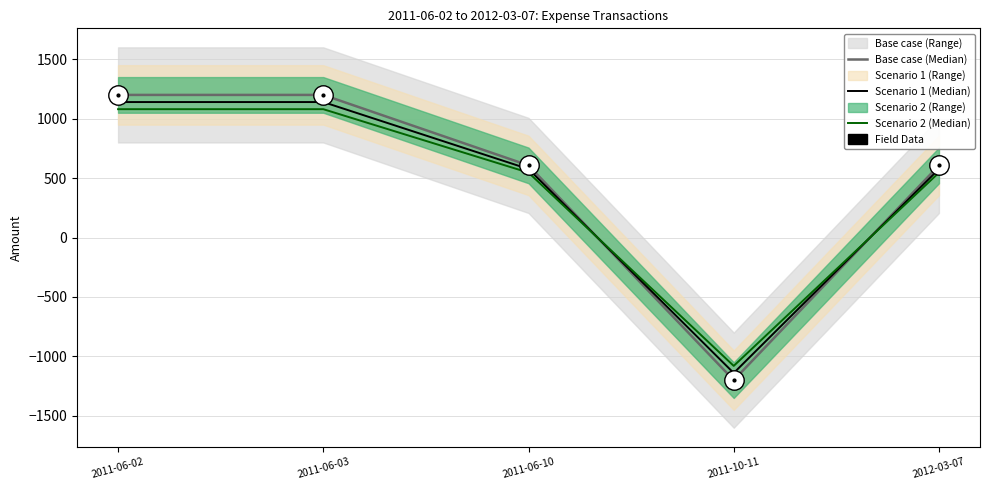

What is the lowest value of the Base case (Median) series?

-1199.3